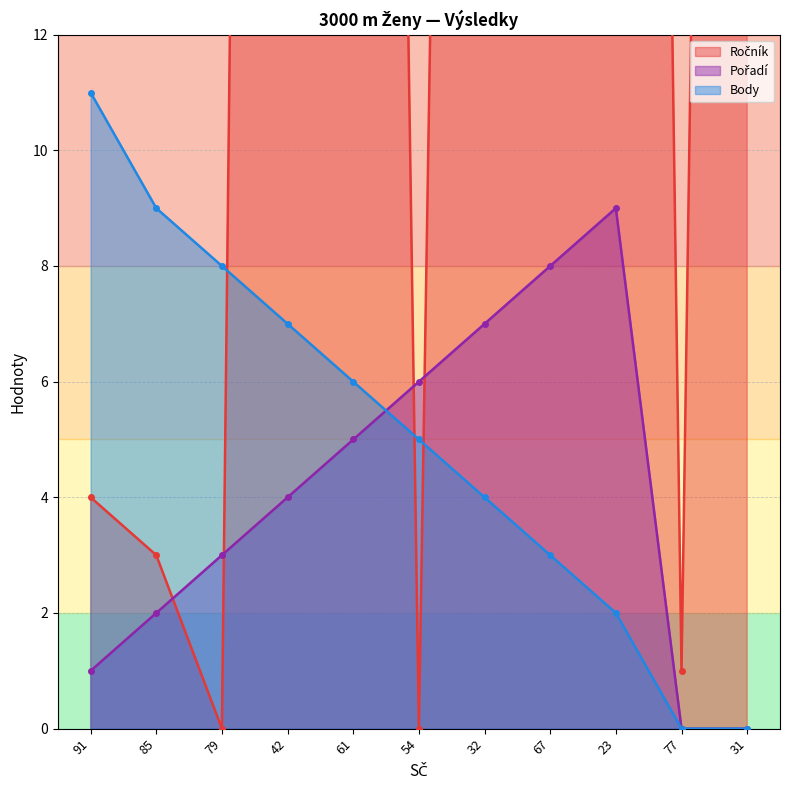

At which category does Ročník reach its first local valley?

79